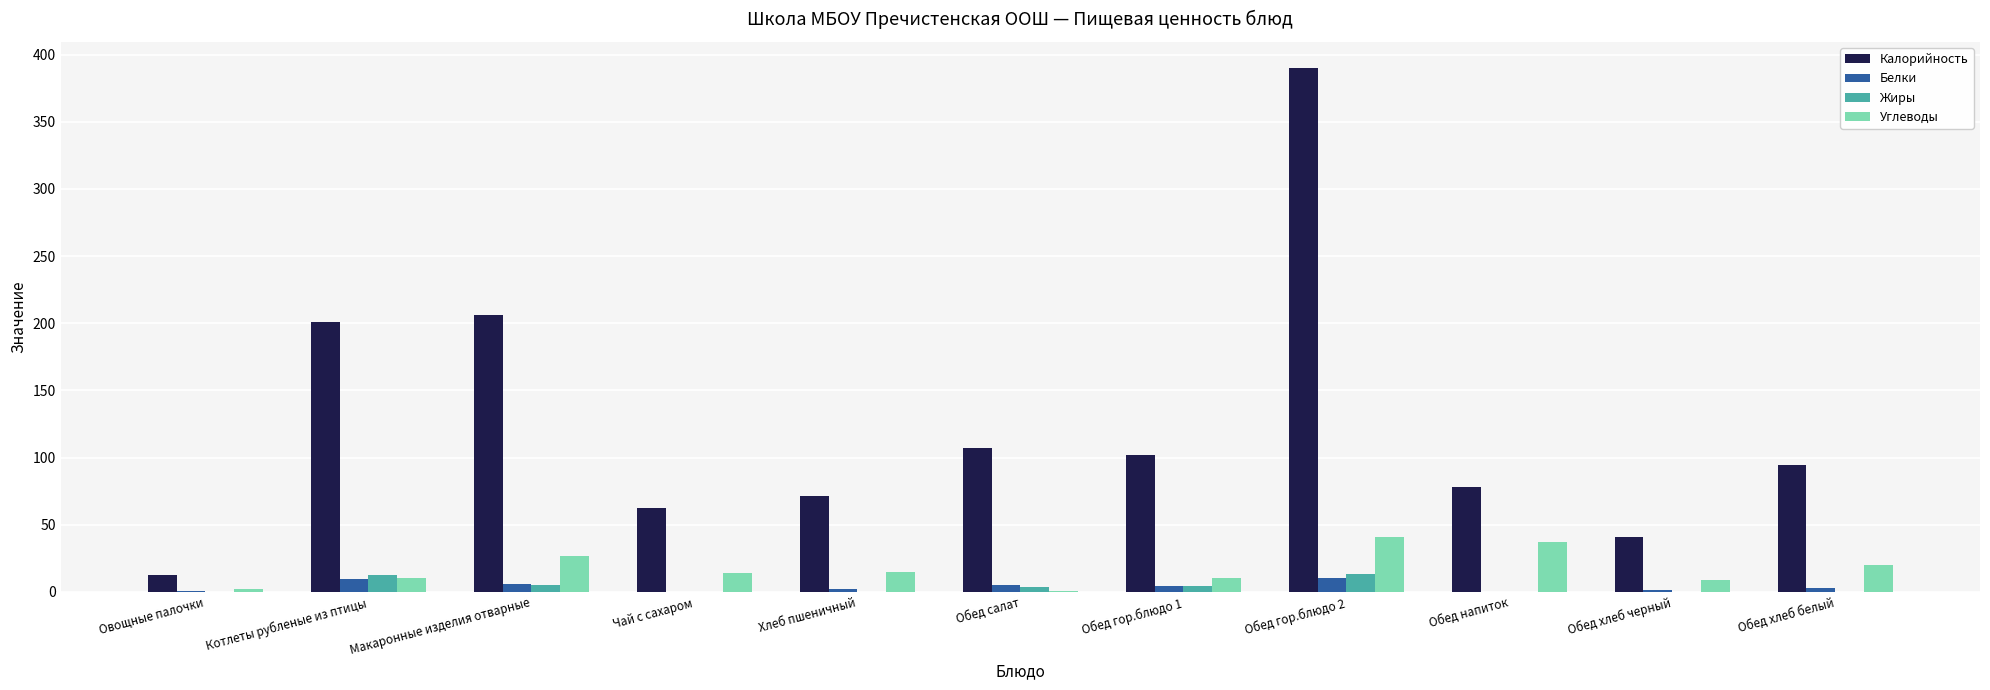

How many groups of bars are there?

11